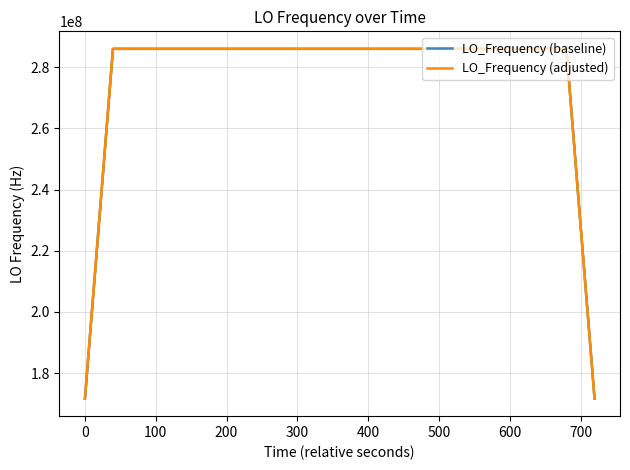

How many categories are shown in the chart?

40